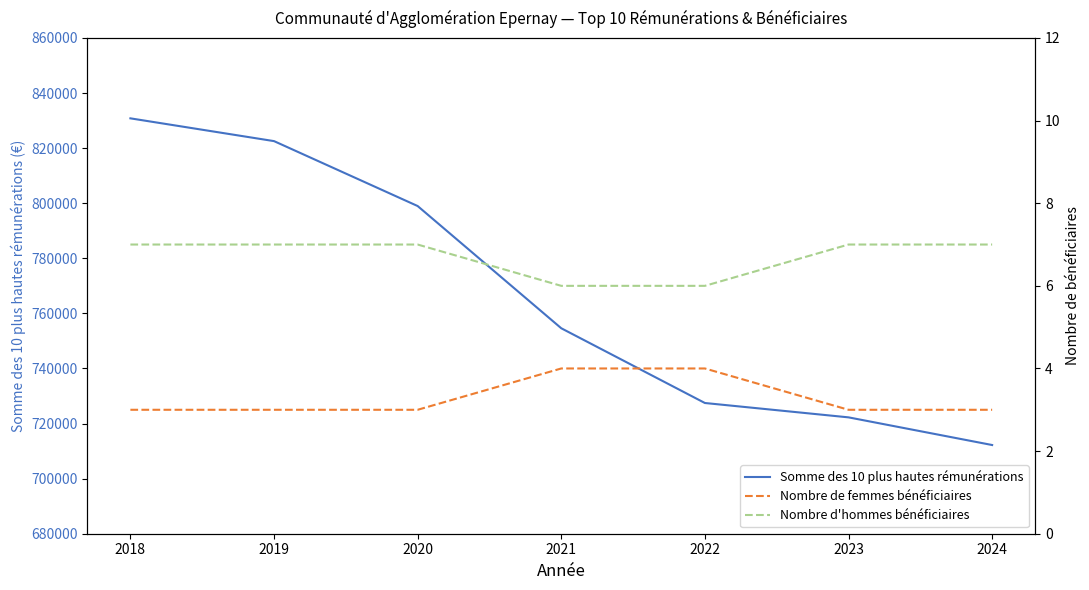

Reading left to right, what are all the values shown in this chart?

Somme des 10 plus hautes rémunérations: 2018=830816	2019=822549	2020=798979	2021=754599	2022=727464	2023=722249	2024=712206
Nombre de femmes bénéficiaires: 2018=3	2019=3	2020=3	2021=4	2022=4	2023=3	2024=3
Nombre d'hommes bénéficiaires: 2018=7	2019=7	2020=7	2021=6	2022=6	2023=7	2024=7